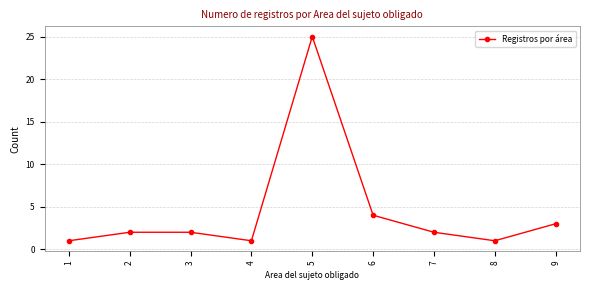

At which category does the data reach its first local valley?

4